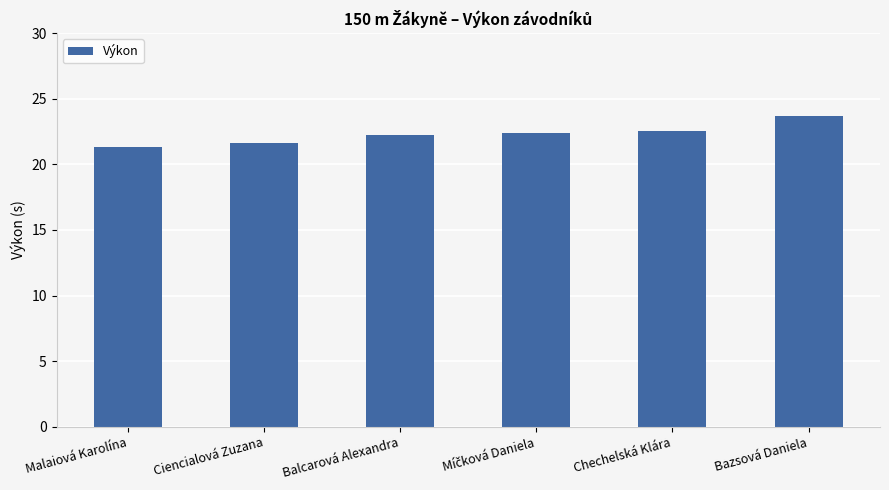

How many data points are less than 22?

2